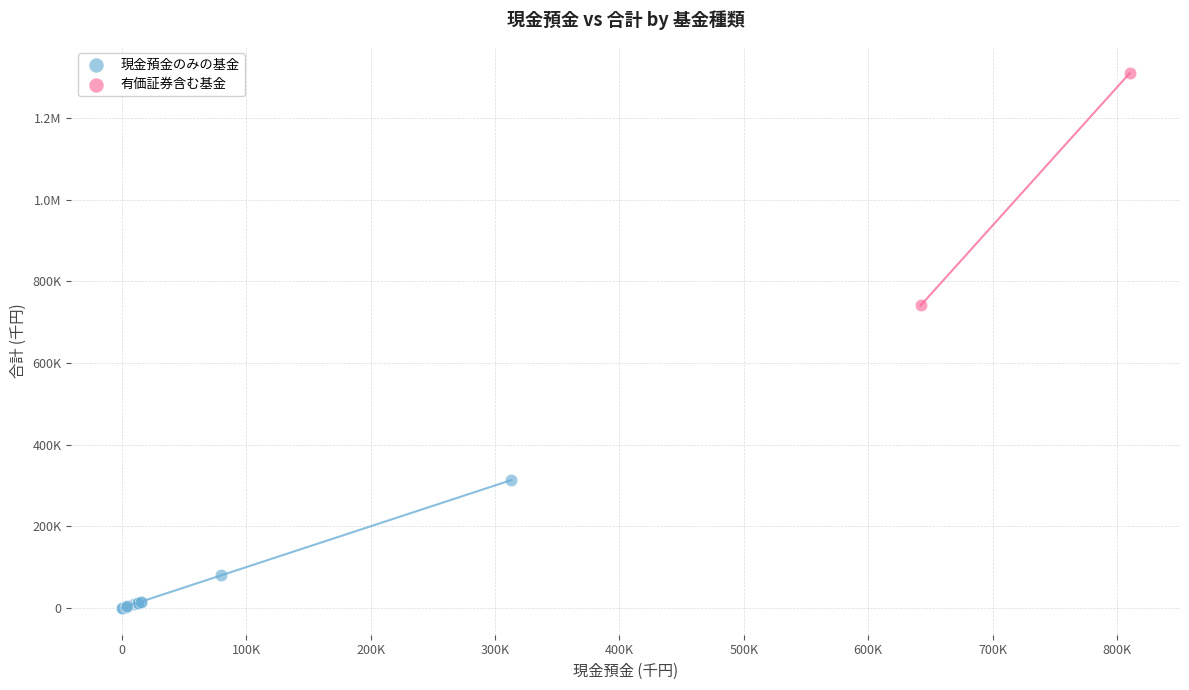

What are all the series names shown in the legend?

現金預金のみの基金, 有価証券含む基金